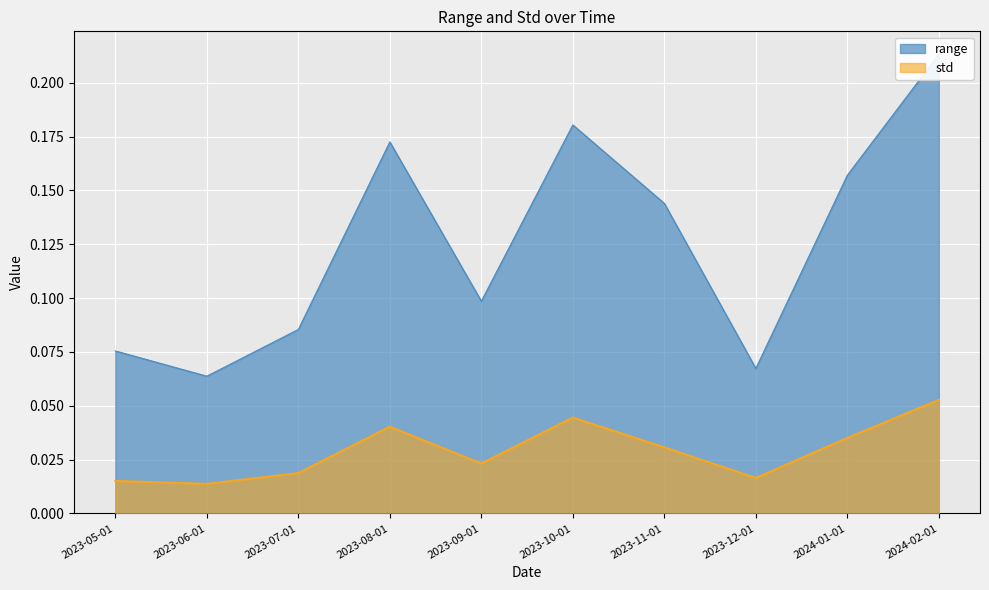

How many distinct data groups are displayed?

2